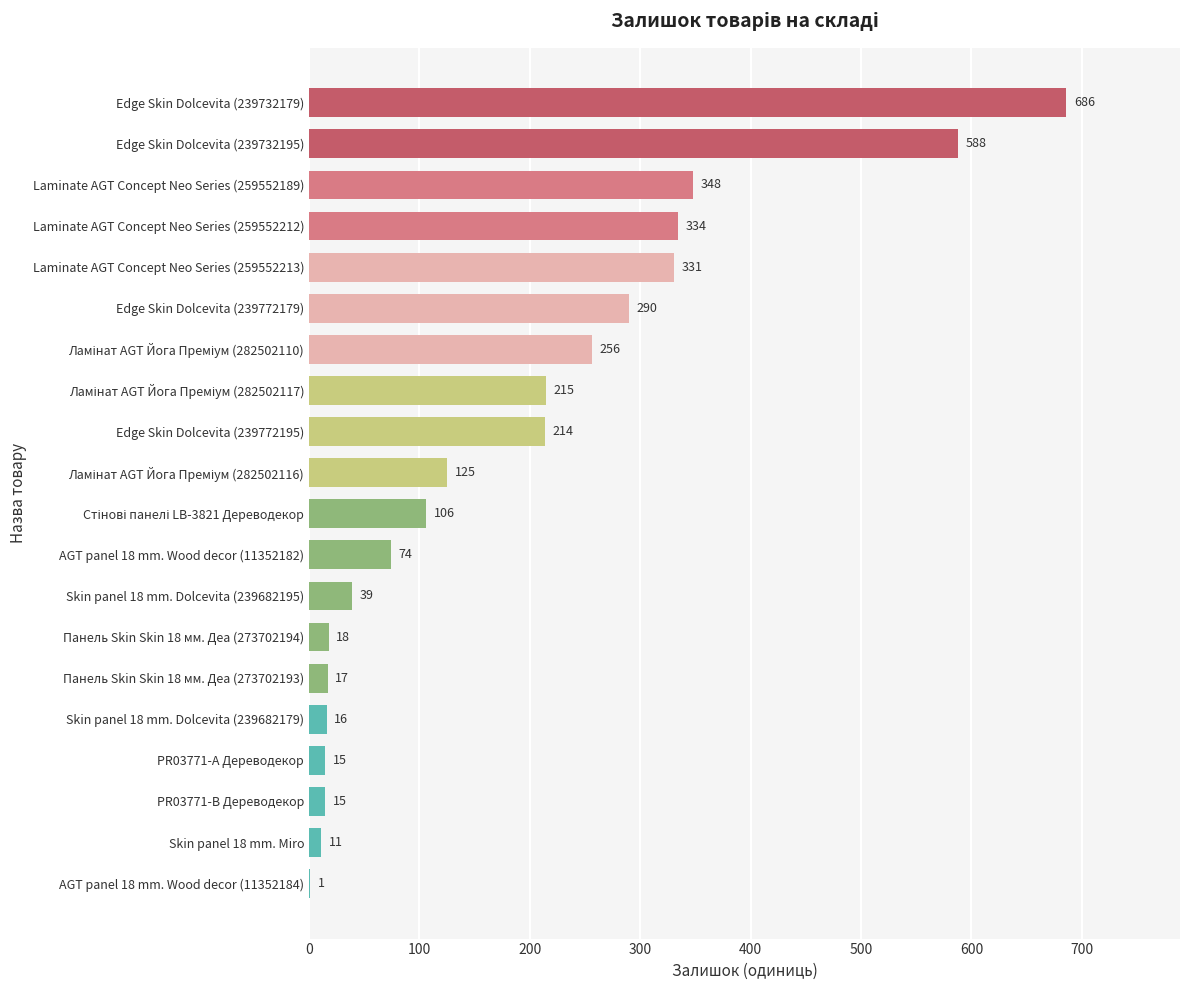

What is the ratio of the value at Laminate AGT Concept Neo Series (259552189) to the value at AGT panel 18 mm. Wood decor (11352184)?

348.0